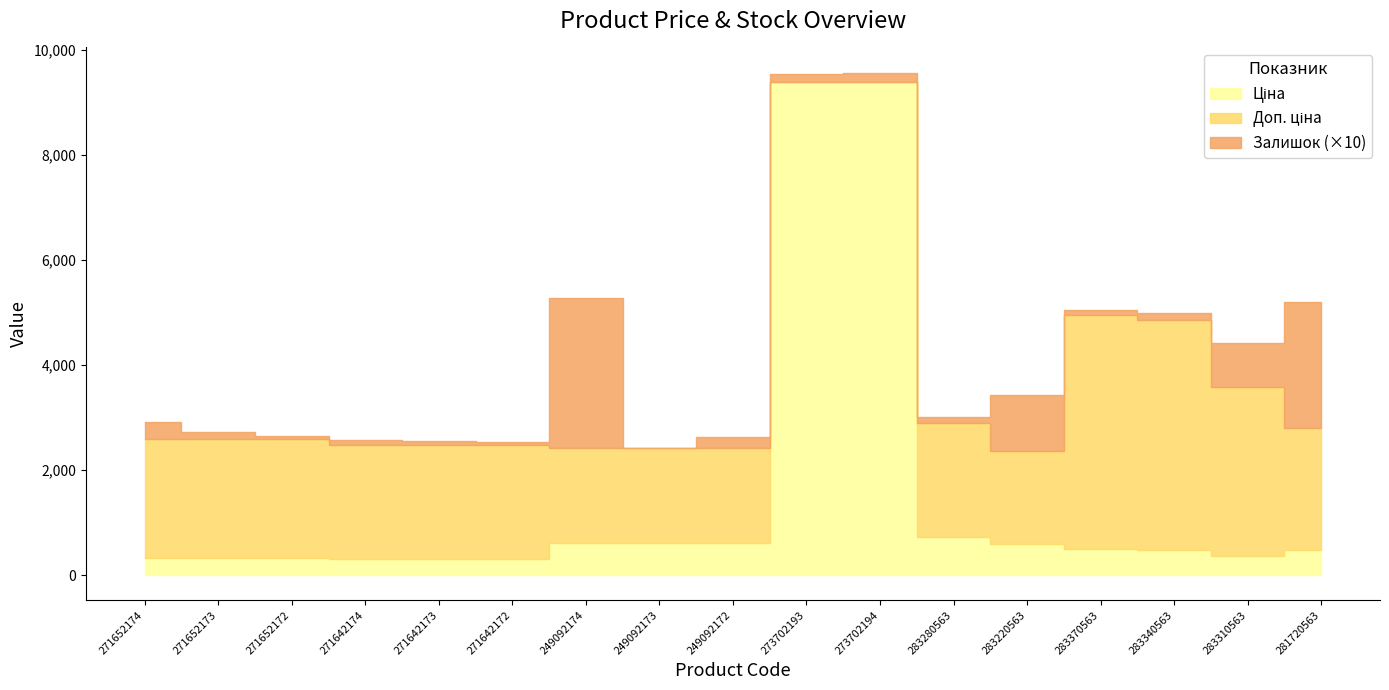

What value does the Доп. ціна series have at 271652174?

2598.3